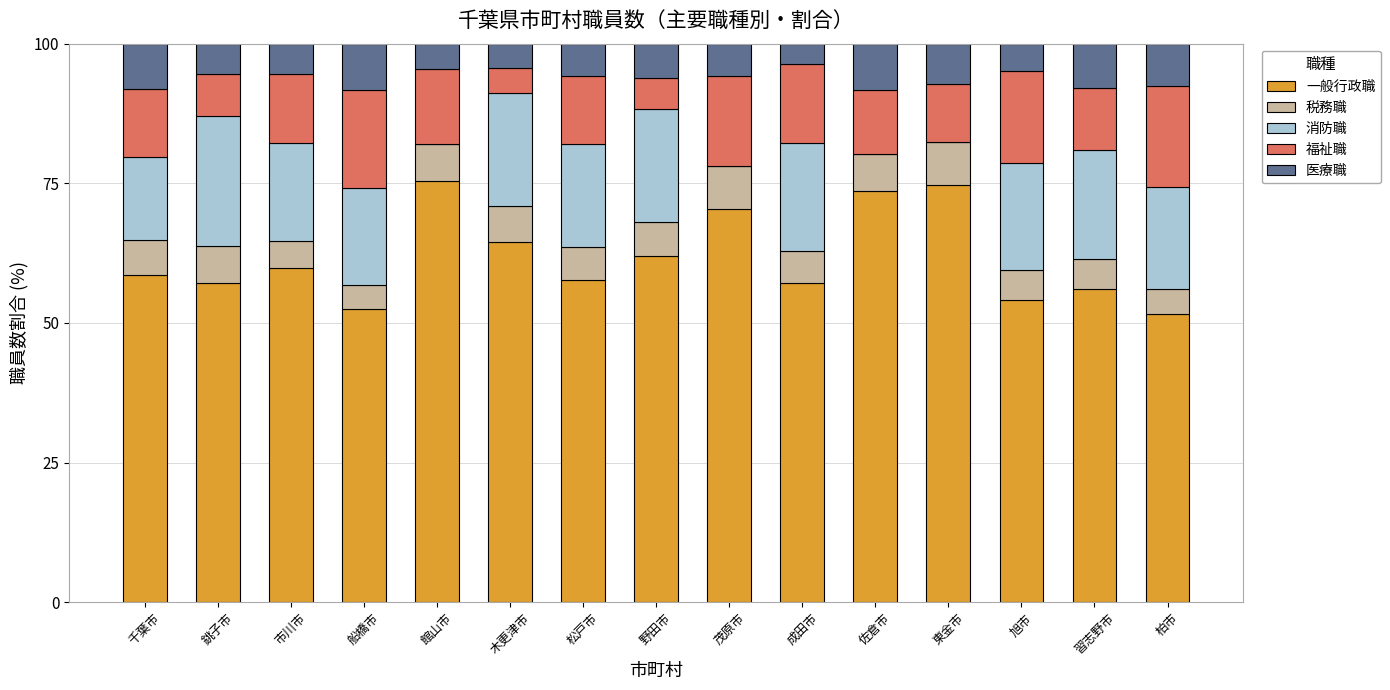

What is the difference between the 一般行政職 values at 習志野市 and 千葉市?

2.5